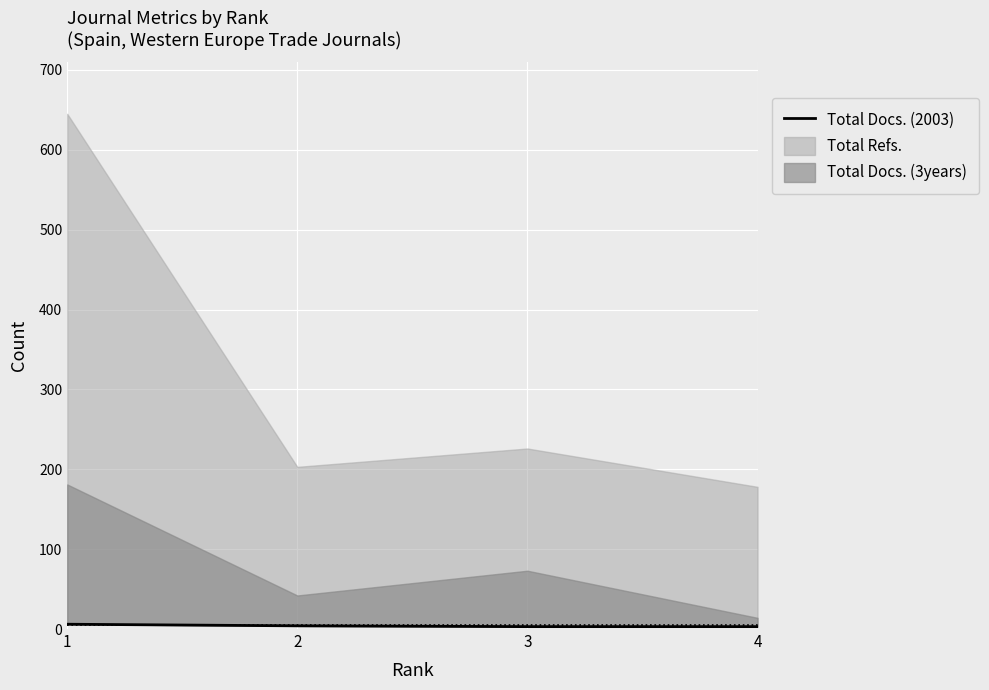

What is the value of the 3rd point from the left?

3